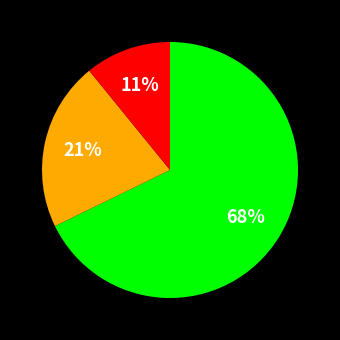

To the nearest percent, what is the average slice percentage?

33%